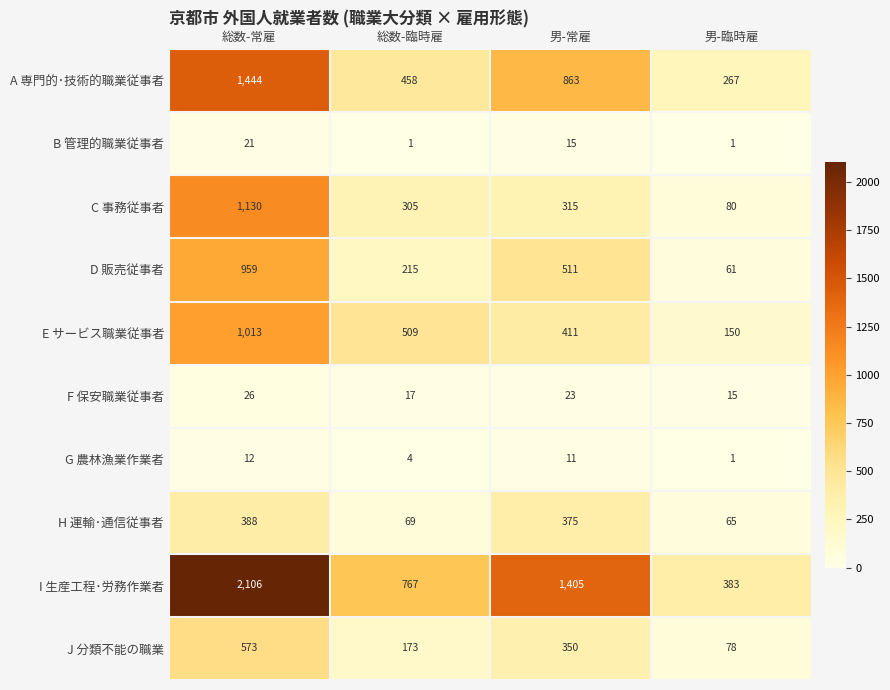

Which series has the largest range (max minus min)?

I 生産工程･労務作業者